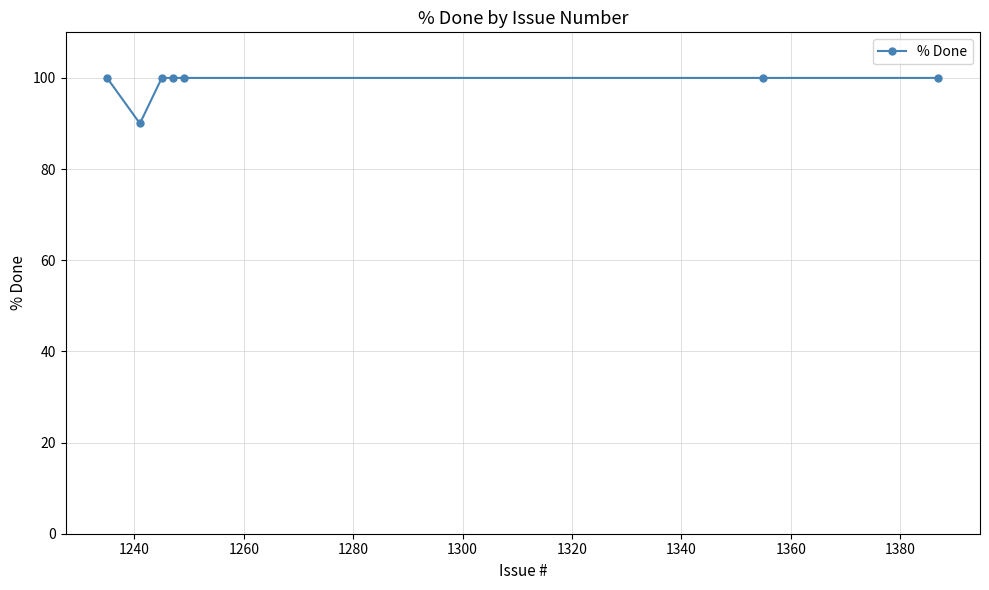

What is the difference between the maximum and minimum values?

10